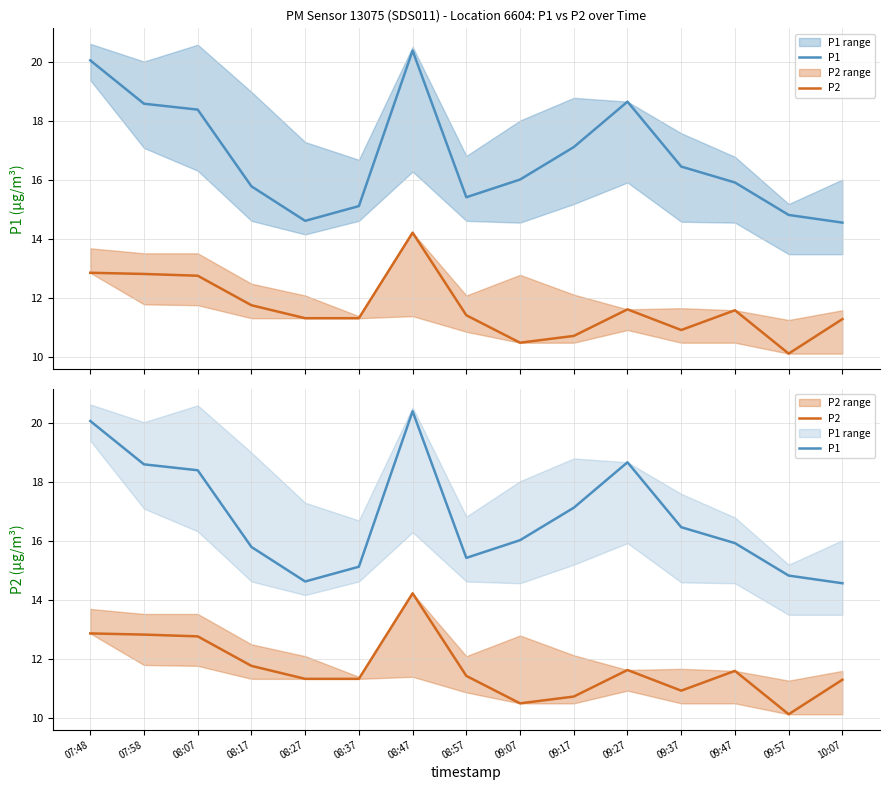

What is the minimum value shown in the chart?

10.1